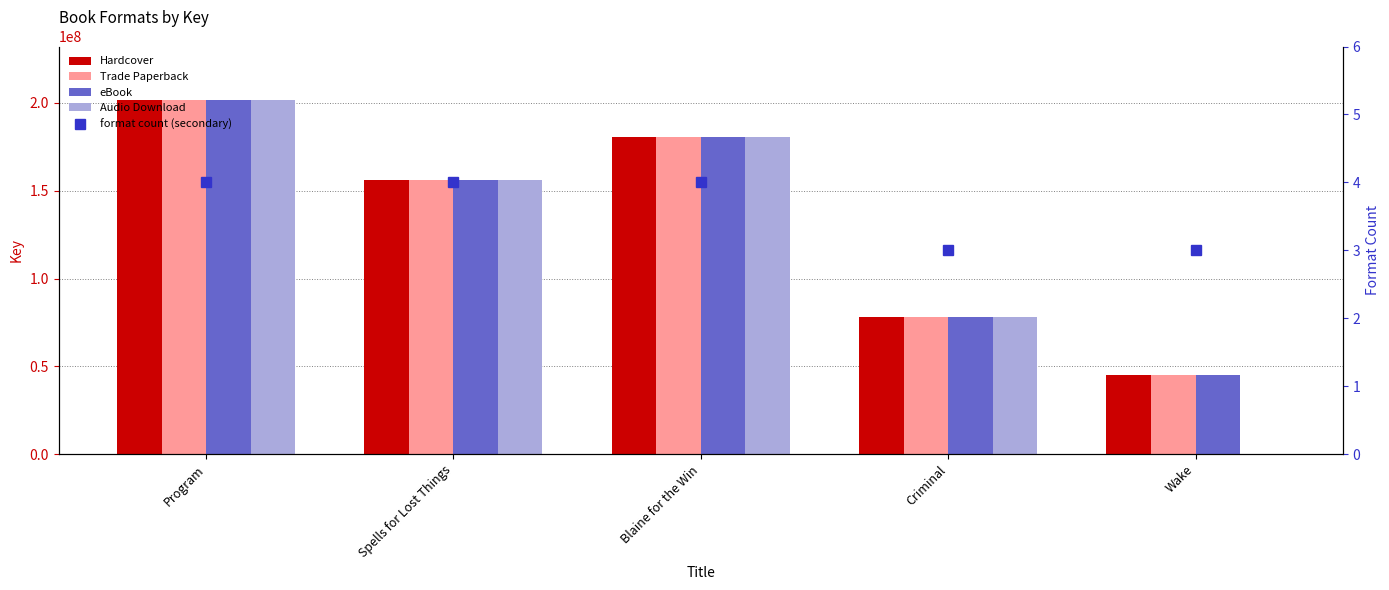

Does the chart contain any negative values?

No